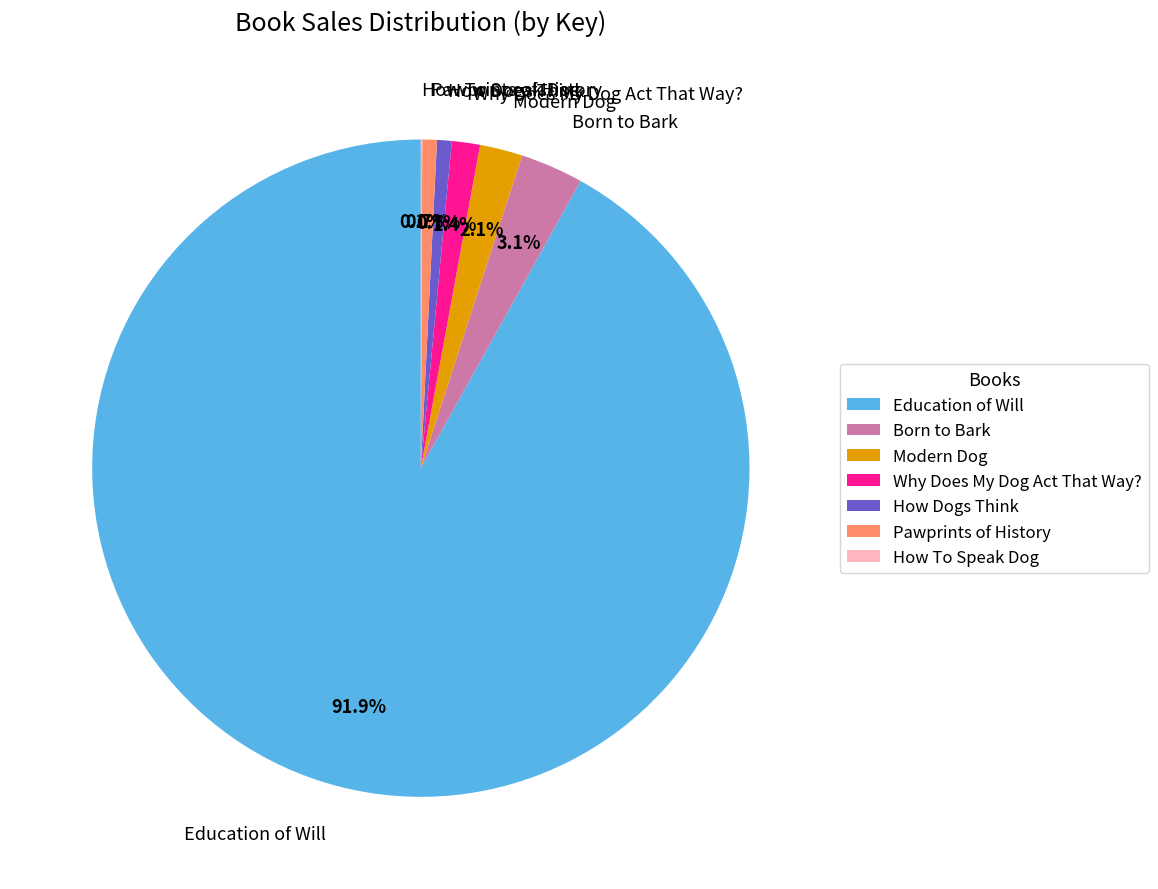

Do Education of Will and Pawprints of History together represent more than half of the pie?

Yes